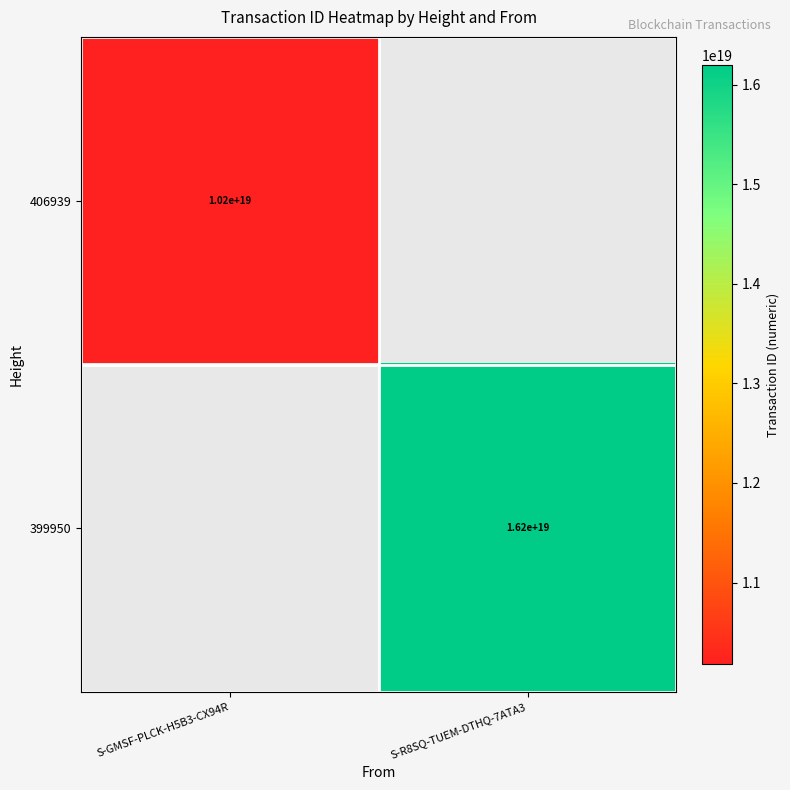

The value of 406939 at S-GMSF-PLCK-H5B3-CX94R is 13959878613756235776. True or false?

False